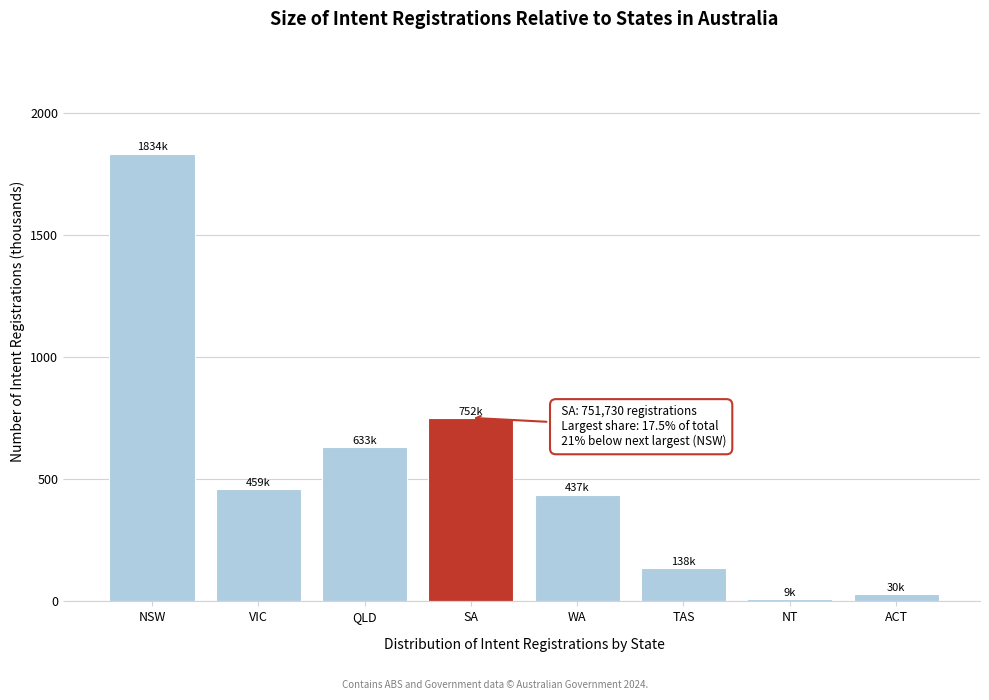

Reading left to right, transcribe all the data shown in this chart.

1833.9	459.0	633.4	751.7	437.4	137.6	8.6	30.5